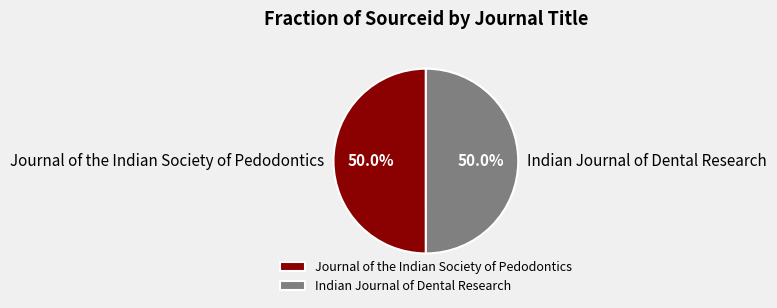

Approximately how many times larger is the value at Indian Journal of Dental Research compared to Journal of the Indian Society of Pedodontics?

1.0